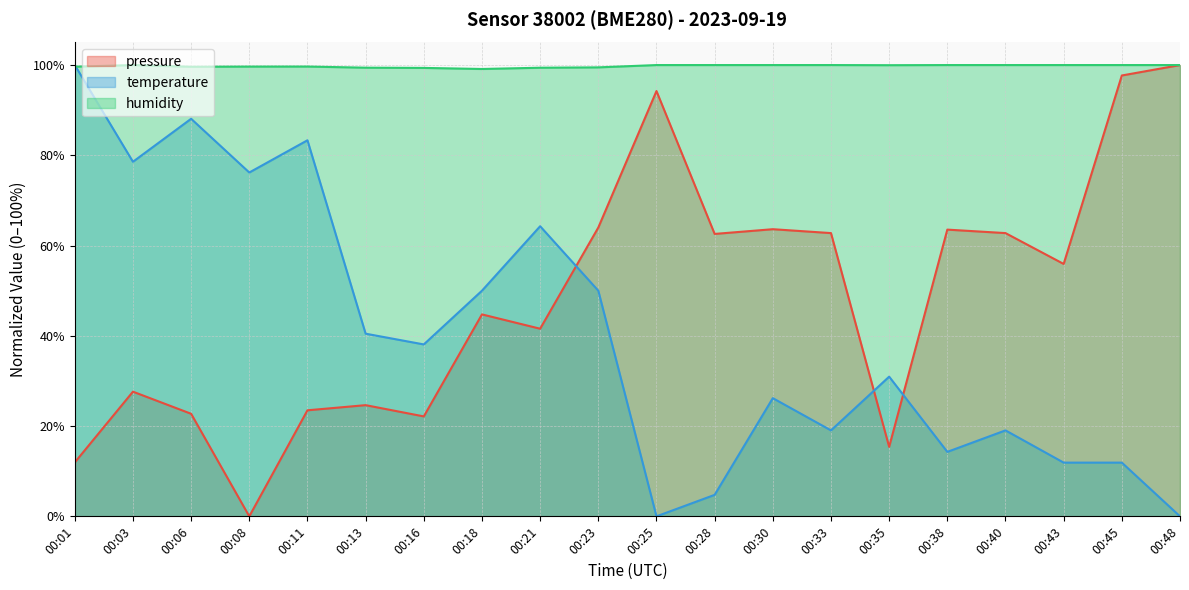

How many interior local valleys does the temperature series have?

6